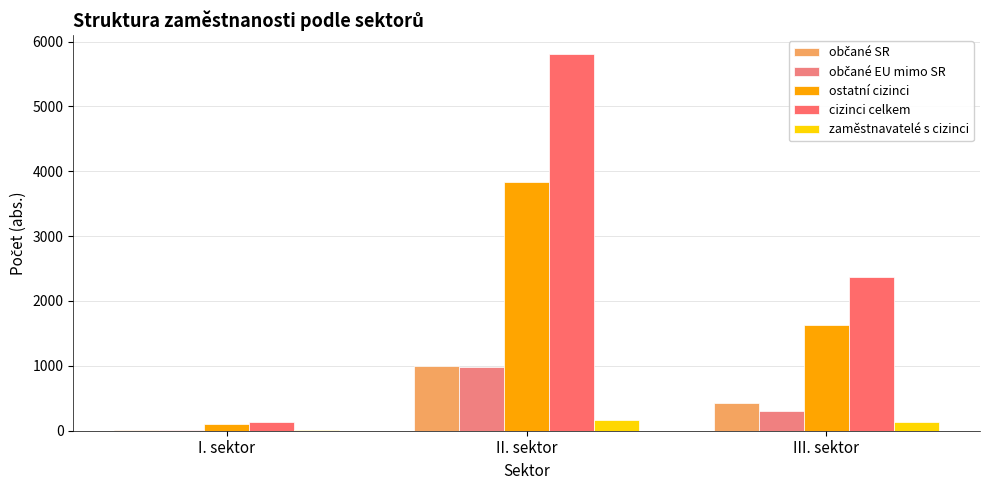

Which series changed the most between I. sektor and III. sektor?

cizinci celkem